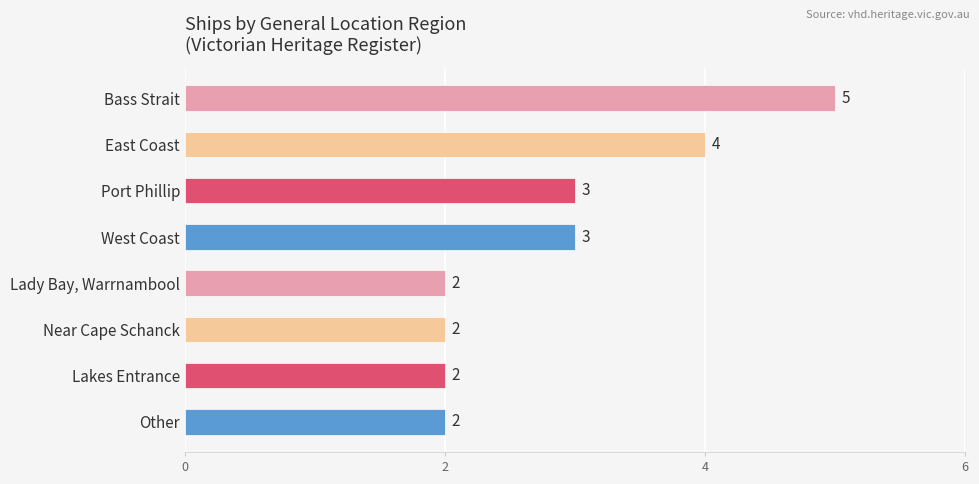

What is the average value?

3